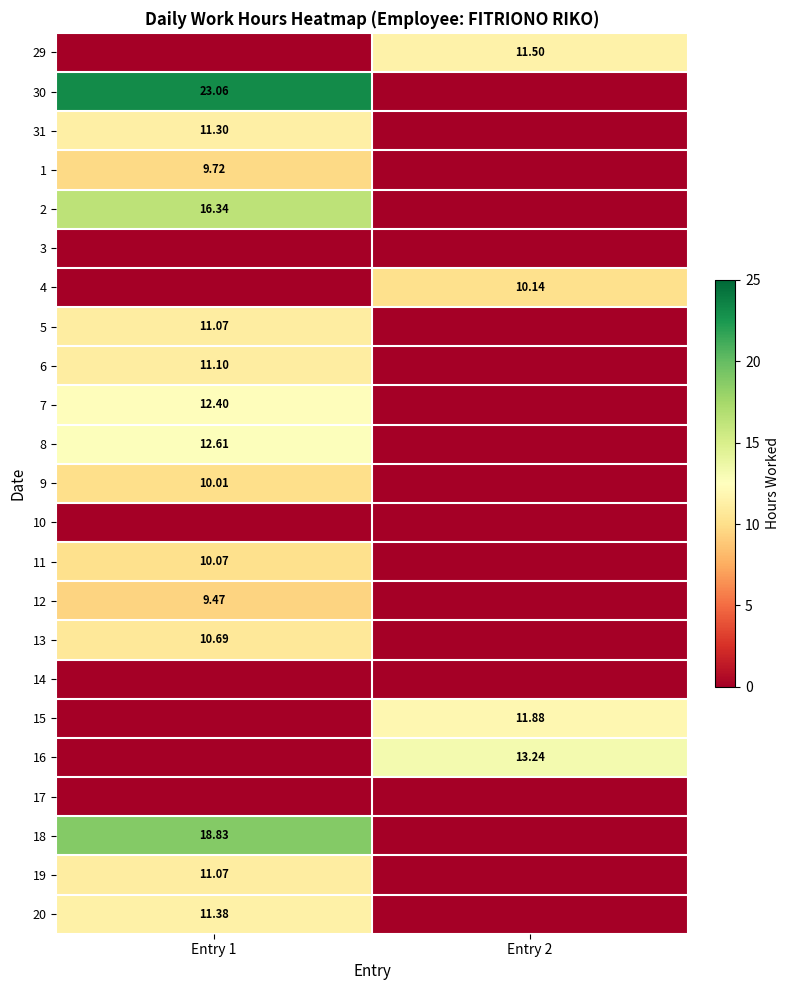

Rank the series by their maximum value, from lowest to highest.

3, 10, 14, 17, 12, 1, 9, 11, 4, 13, 5, 19, 6, 31, 20, 29, 15, 7, 8, 16, 2, 18, 30